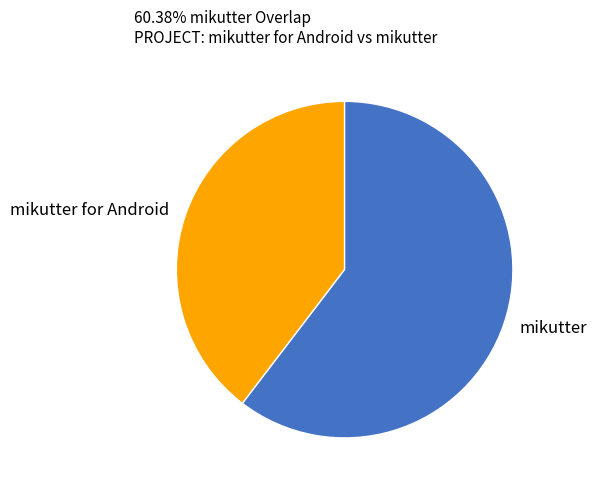

True or false: mikutter accounts for 60% of the total.

True